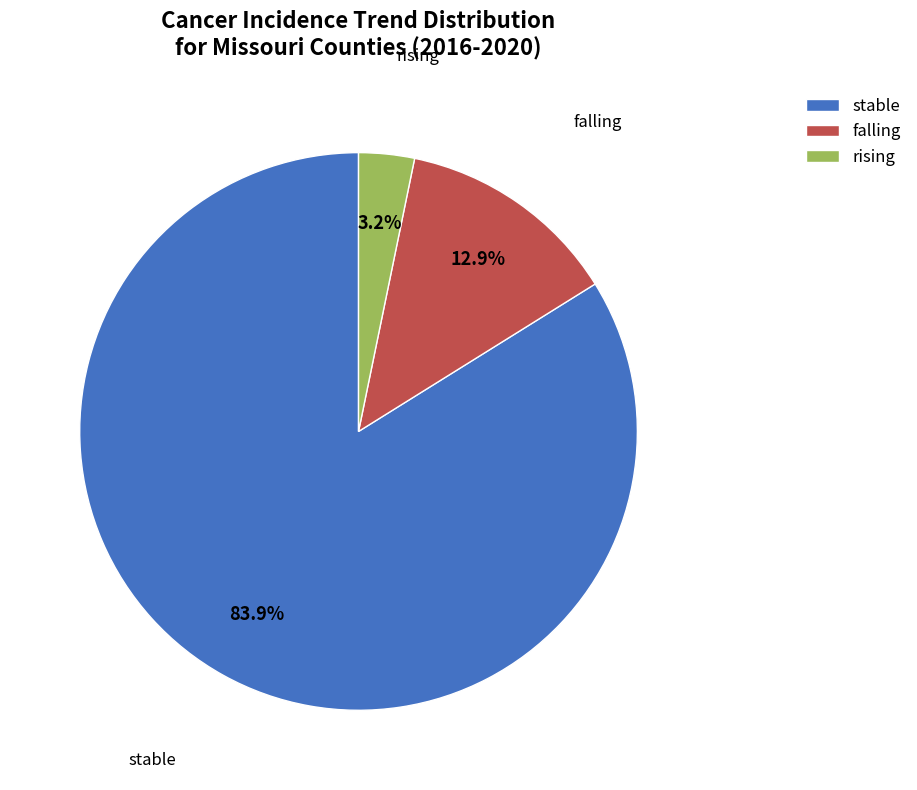

To the nearest percent, what is the average slice percentage?

33%